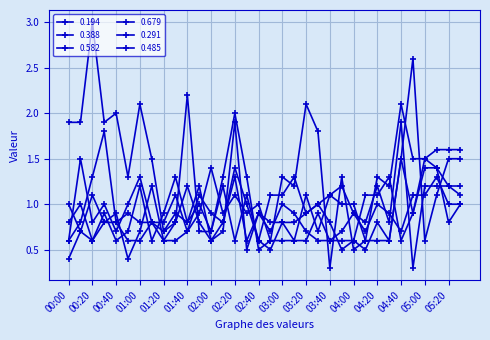

Is this an area chart (filled region under the line)?

No